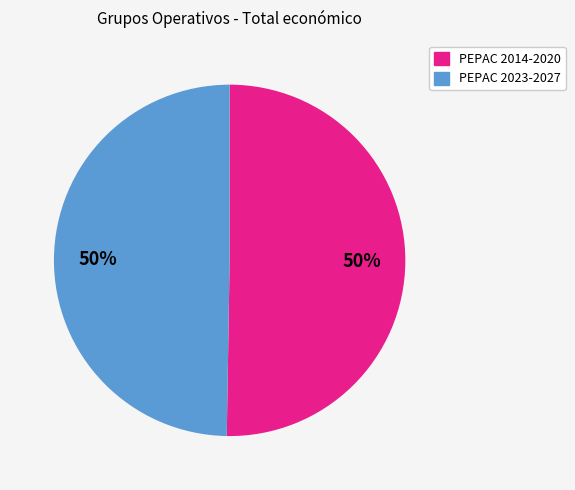

To the nearest percent, what is the average slice percentage?

50%